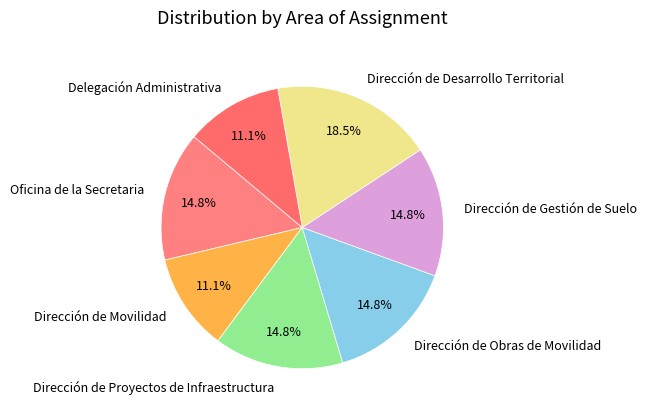

To the nearest percent, what is the combined percentage of Dirección de Gestión de Suelo and Dirección de Obras de Movilidad?

30%